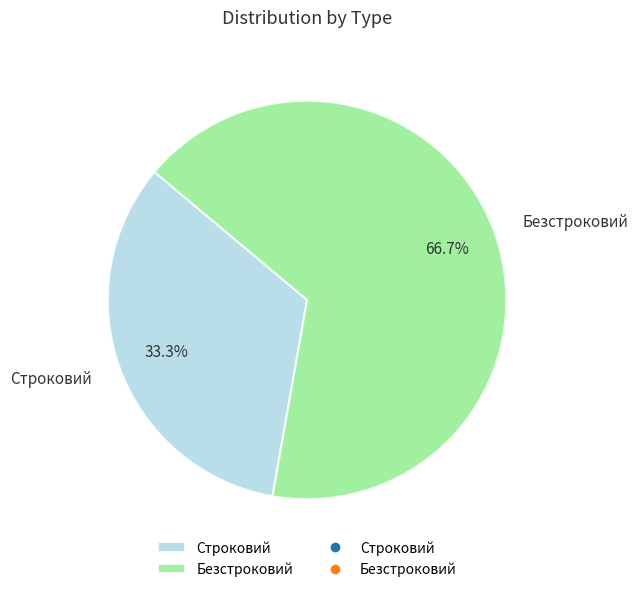

True or false: Безстроковий accounts for 67% of the total.

True